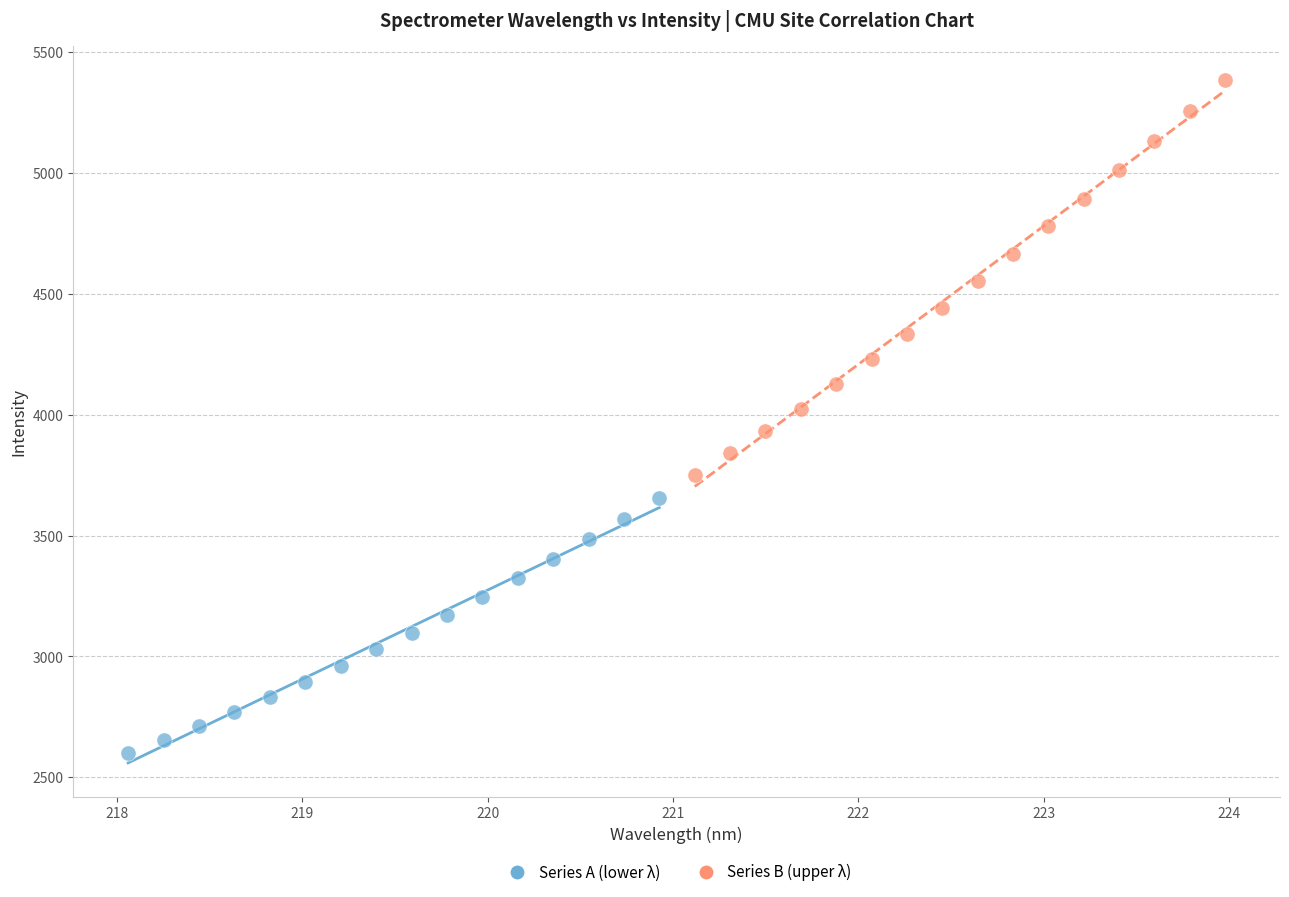

Which series reaches the minimum Y coordinate?

Series A (lower λ)